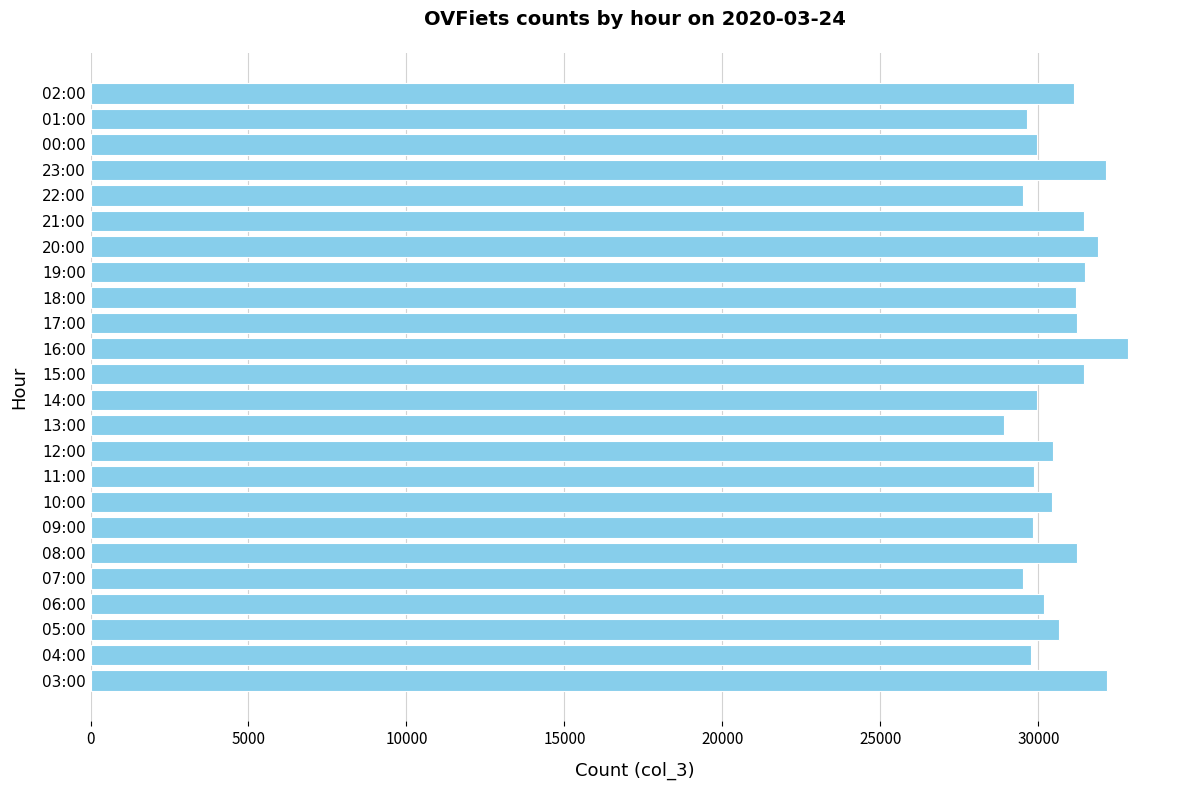

Which has a higher value, 16:00 or 13:00?

16:00